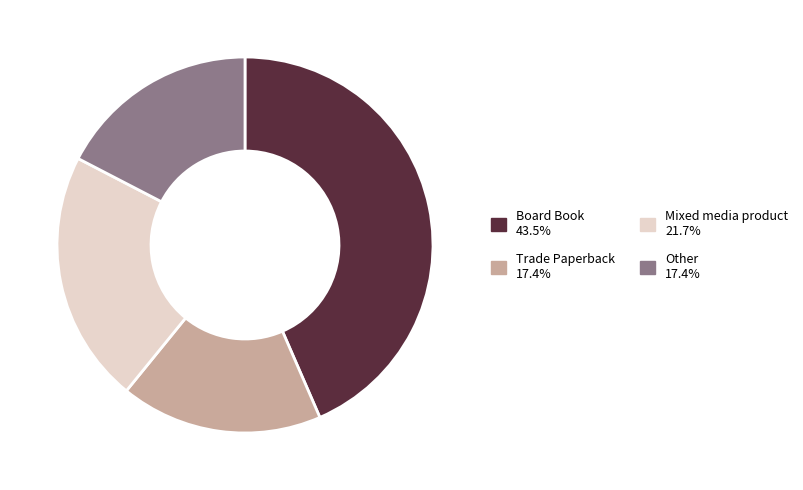

Is there a majority slice in this chart?

No